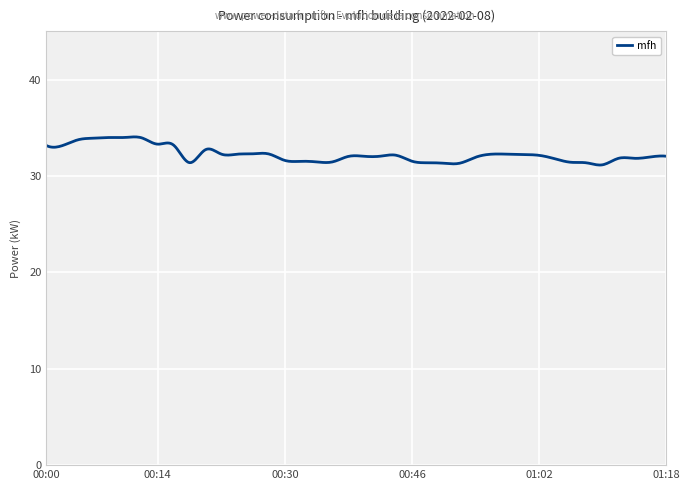

What is the minimum value shown in the chart?

31.1